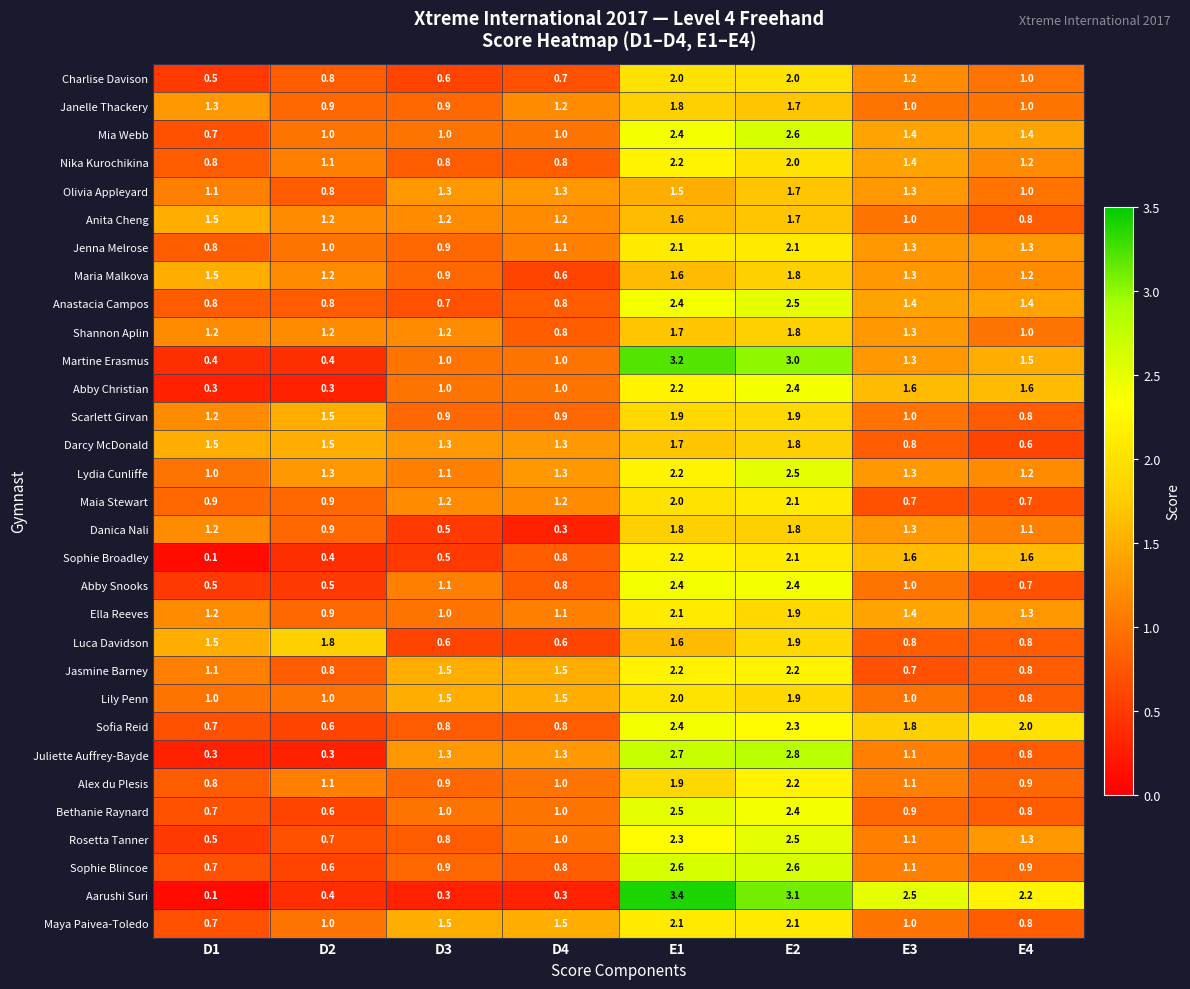

The value of Martine Erasmus at E1 is 3.2. True or false?

True